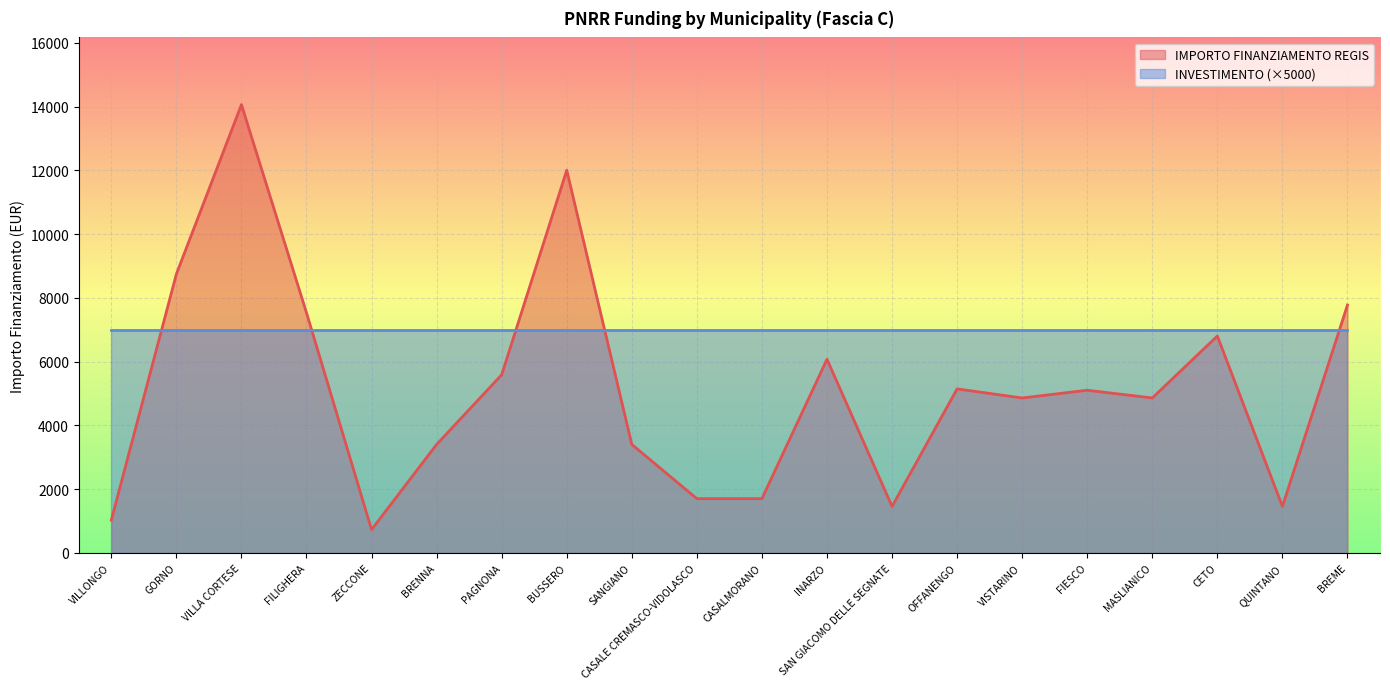

List the labels in order of value, largest first.

VILLA CORTESE, BUSSERO, GORNO, BREME, FILIGHERA, CETO, INARZO, PAGNONA, OFFANENGO, FIESCO, VISTARINO, MASLIANICO, BRENNA, SANGIANO, CASALE CREMASCO-VIDOLASCO, CASALMORANO, SAN GIACOMO DELLE SEGNATE, QUINTANO, VILLONGO, ZECCONE